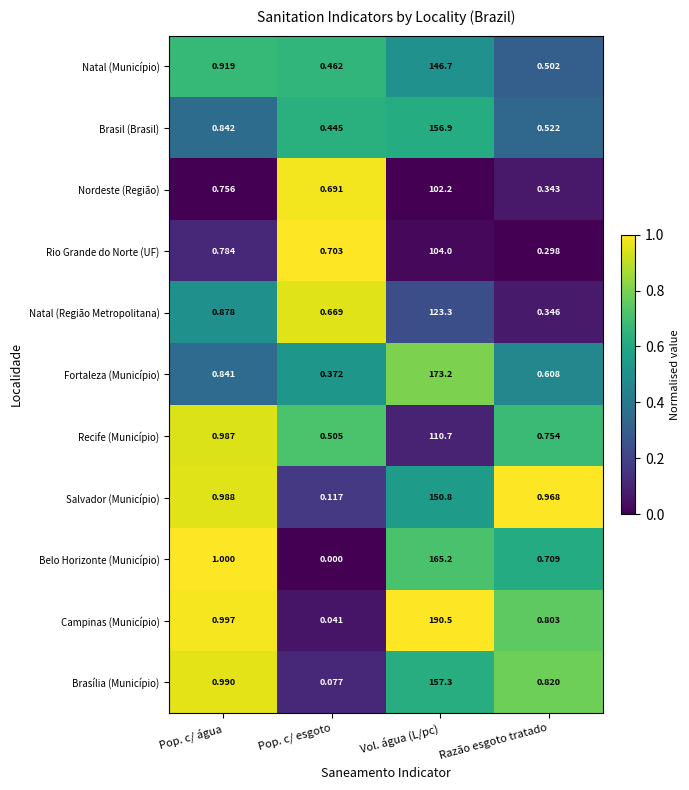

At which label does Fortaleza (Município) reach its peak?

Vol. água (L/pc)